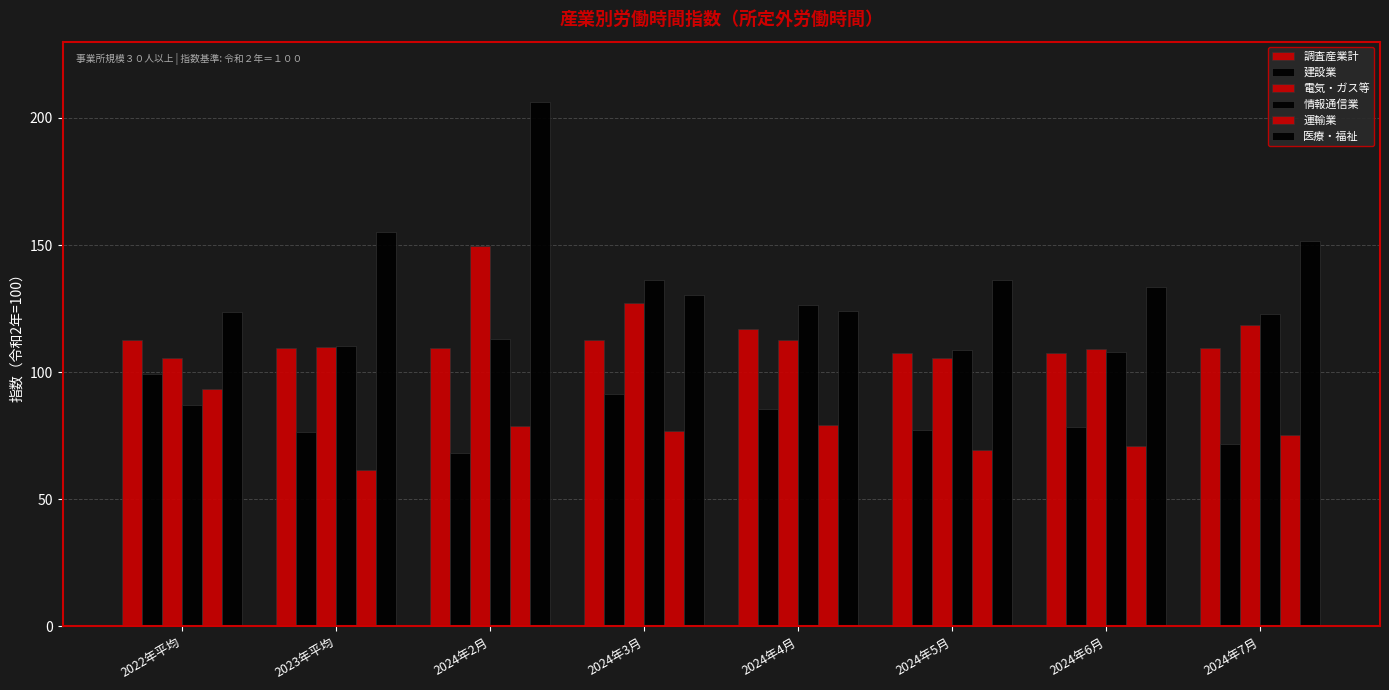

How many values in the 医療・福祉 series are below 136?

4